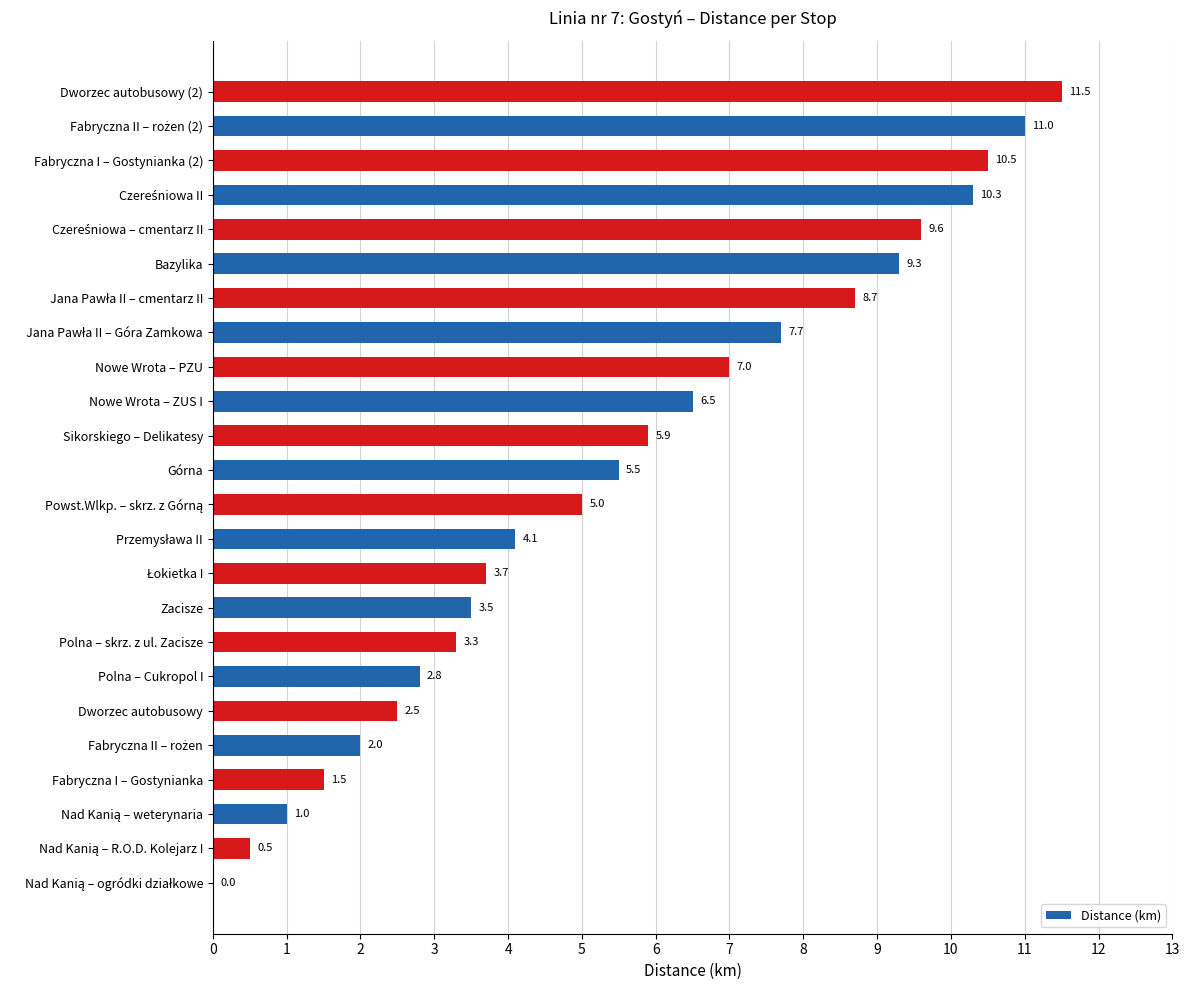

At which category does the chart reach its peak across all series?

Dworzec autobusowy (2)